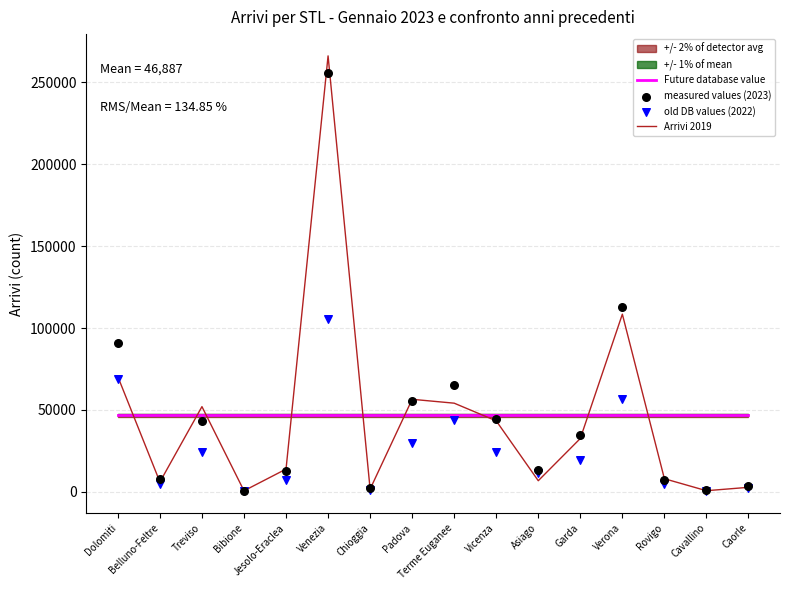

At which category is the sum across all series the highest?

Venezia